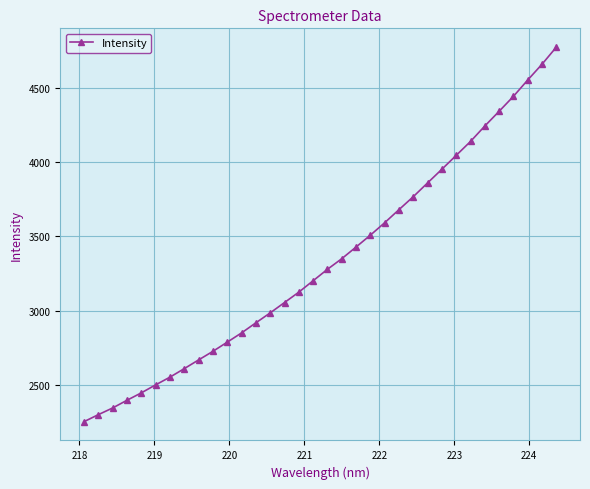

What is the value of the 4th point from the left?

2395.5